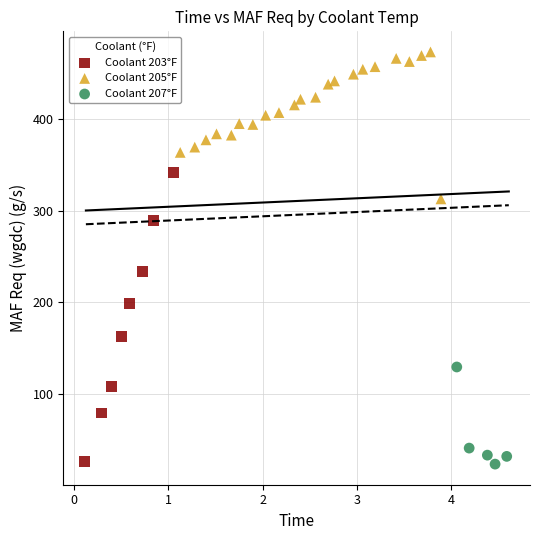

Which series reaches the maximum Y coordinate?

Coolant 205°F